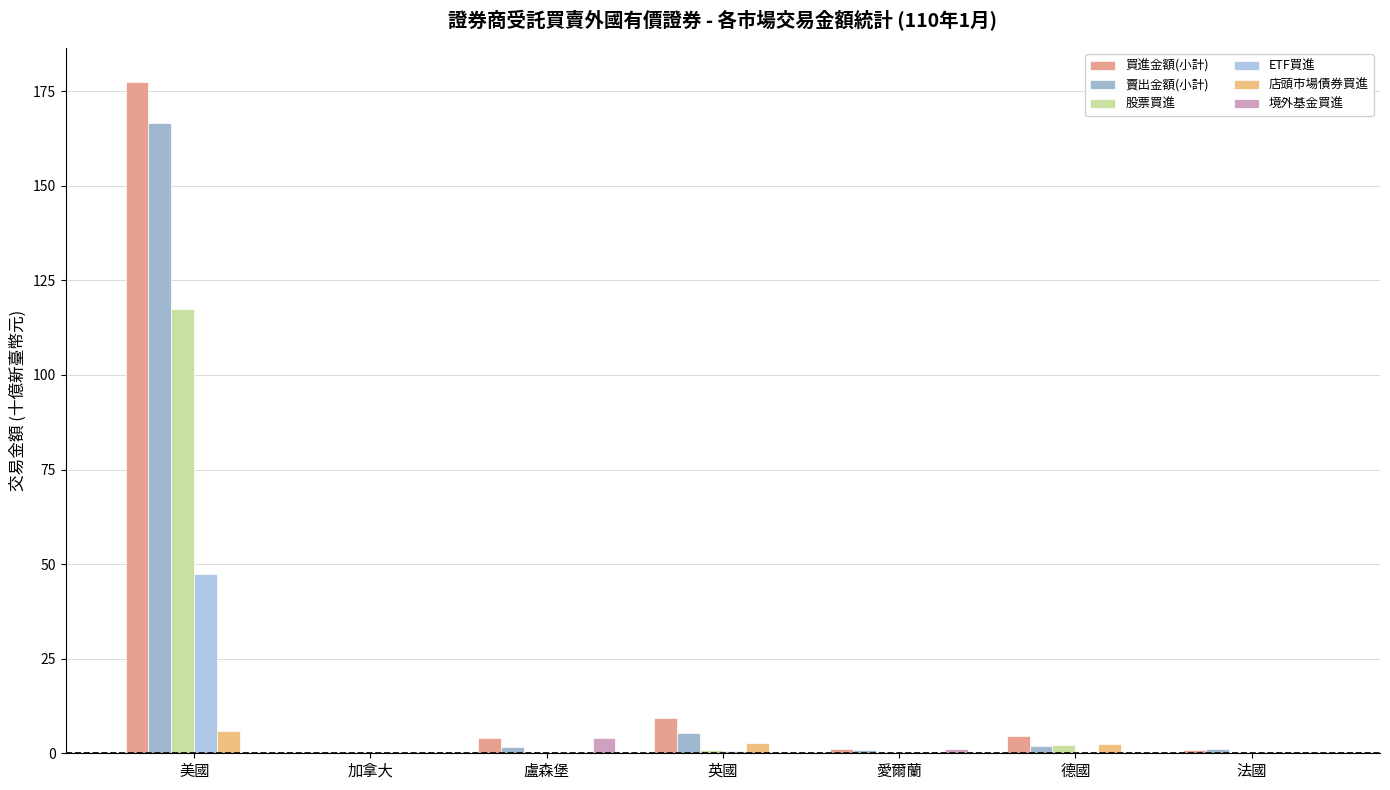

How many groups of bars are there?

7